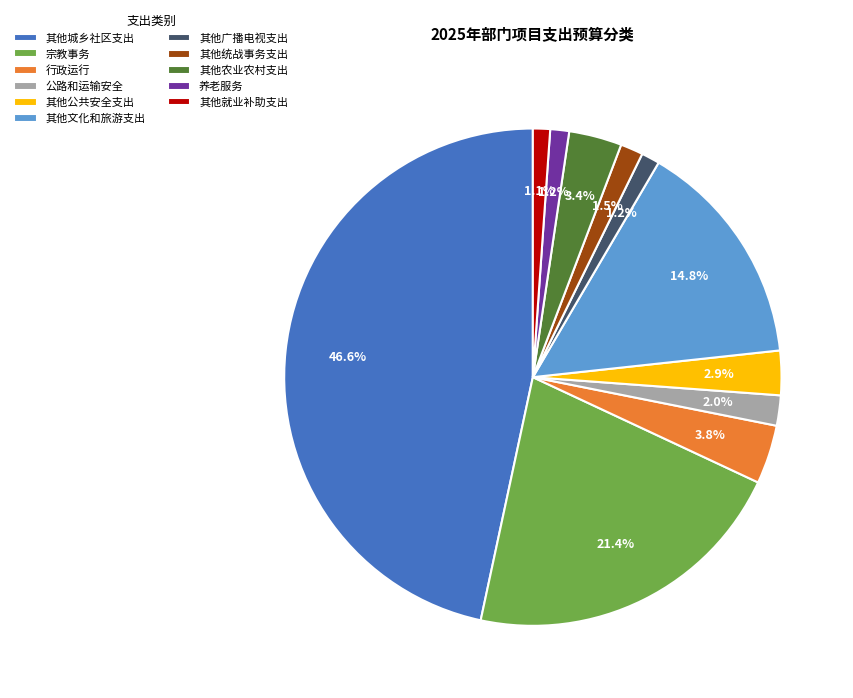

Does any single category account for the majority?

No